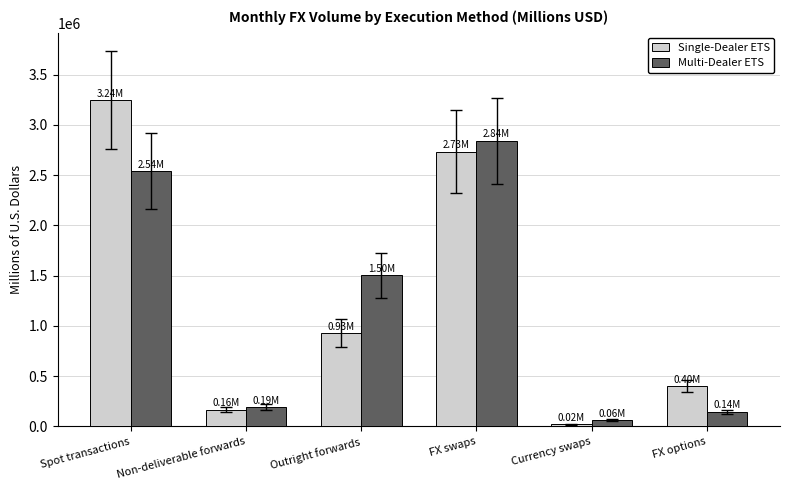

What is the spread (max minus min) of values at FX swaps?

108114